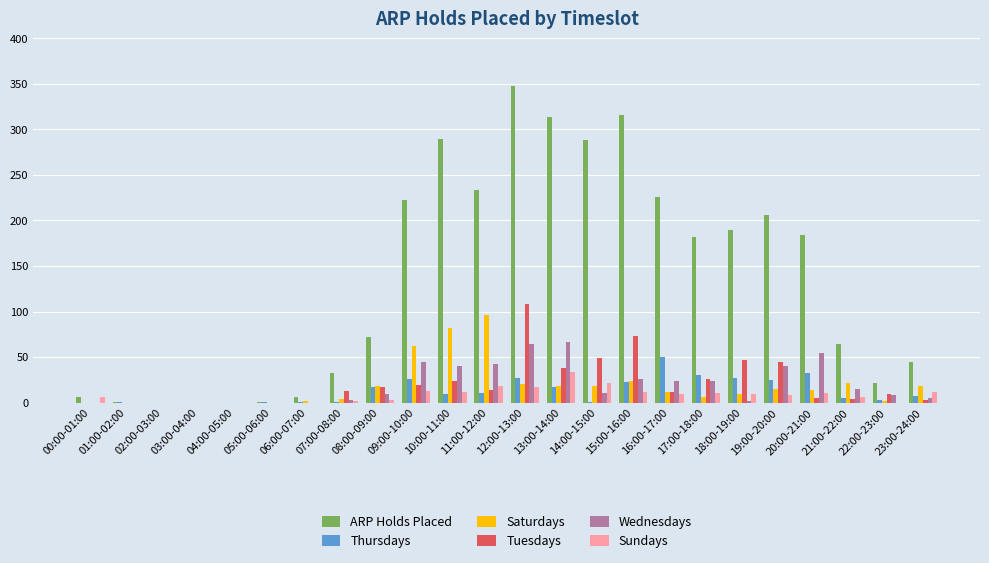

The ARP Holds Placed series shows 223 at 09:00-10:00. True or false?

True